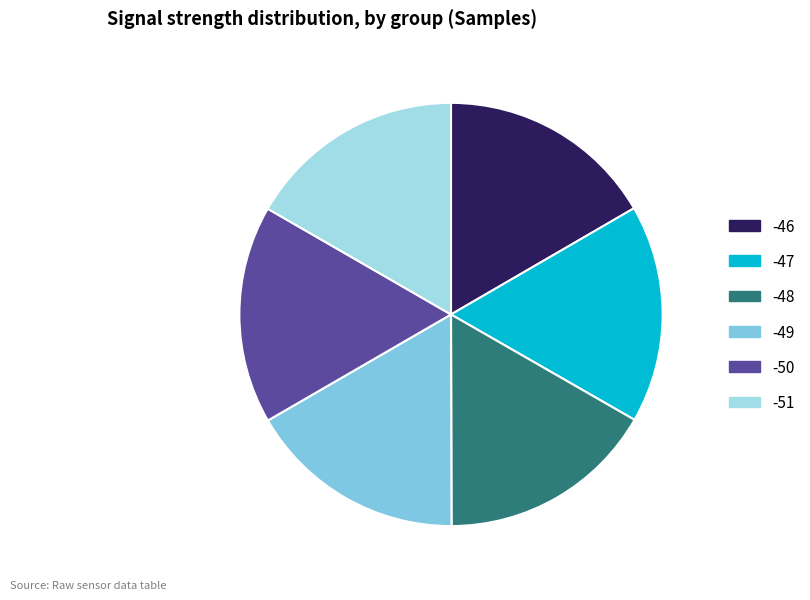

Does any single category account for the majority?

No